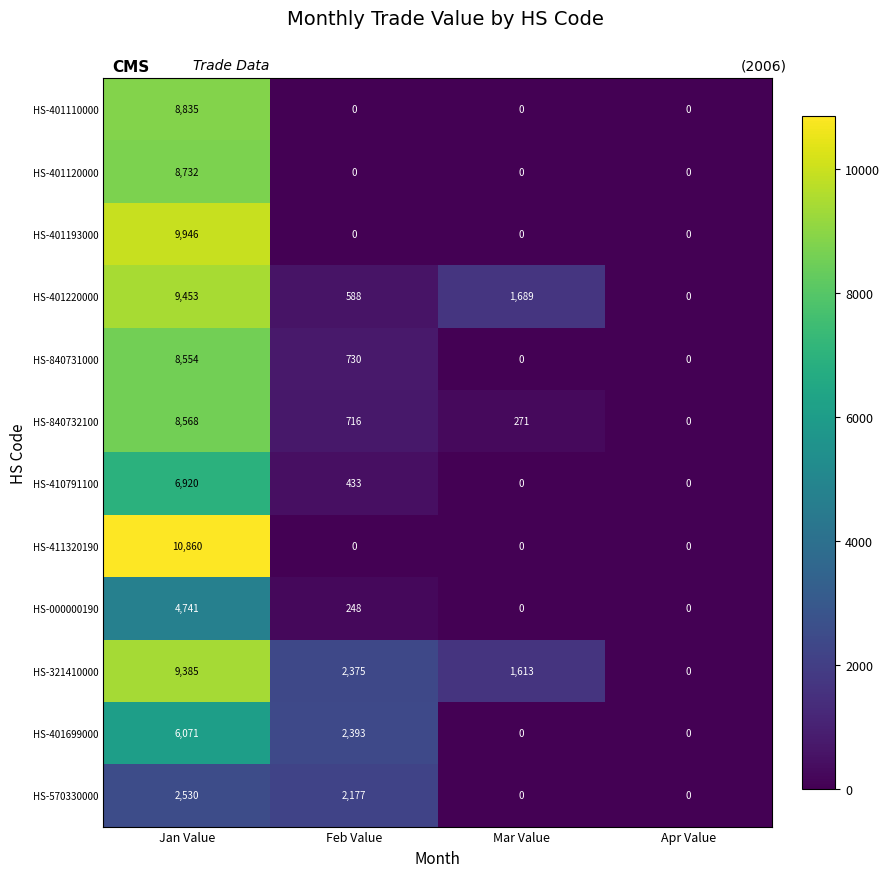

The value of HS-401110000 at Mar Value is -3381. True or false?

False